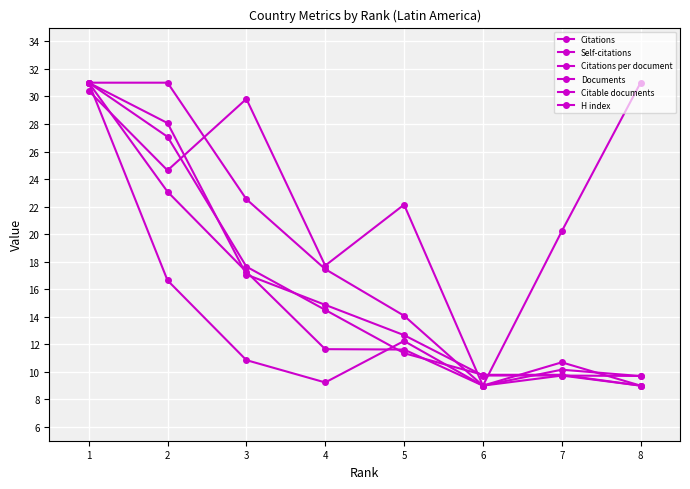

The Documents series shows 9.7 at 6. True or false?

True